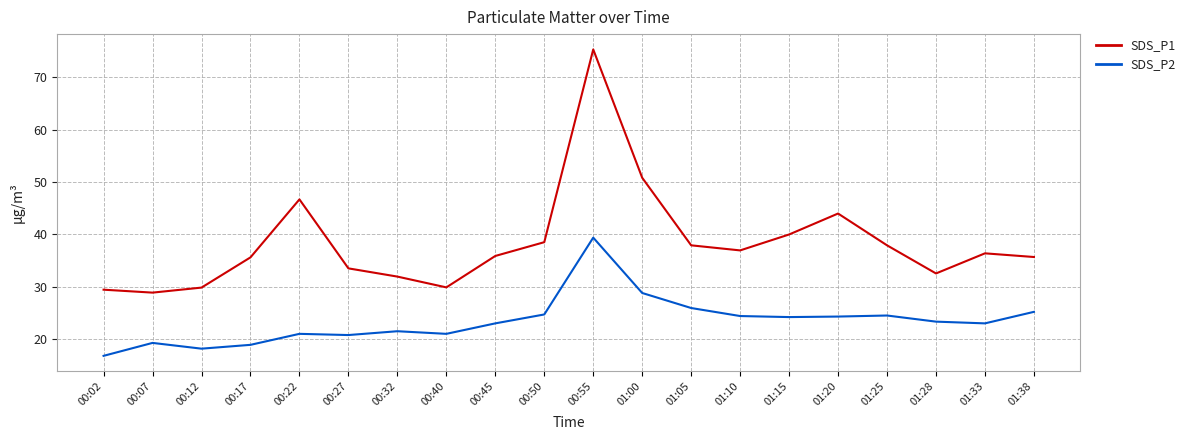

What is the average value of the SDS_P2 series?

23.4